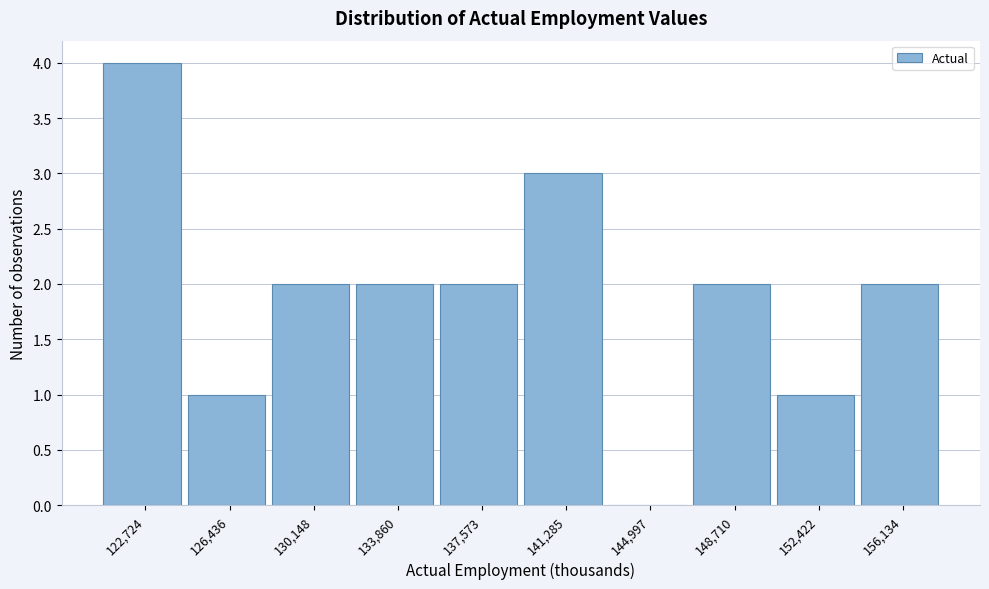

Reading left to right, list all the values displayed in this chart.

122,724=4	126,436=1	130,148=2	133,860=2	137,573=2	141,285=3	144,997=0	148,710=2	152,422=1	156,134=2